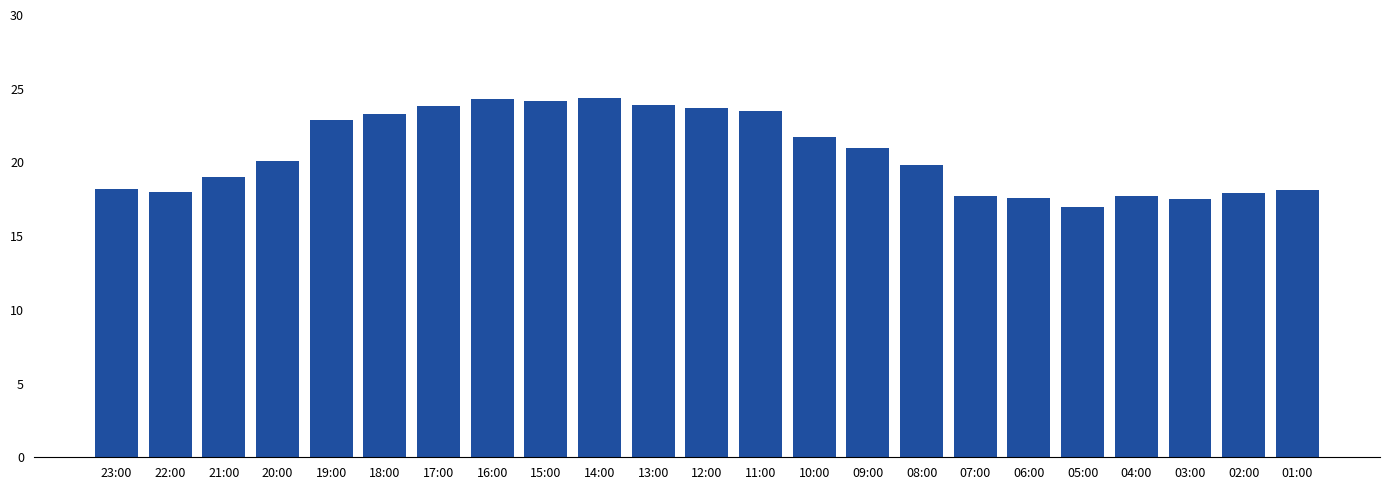

The value at 22:00 is 9.4. True or false?

False